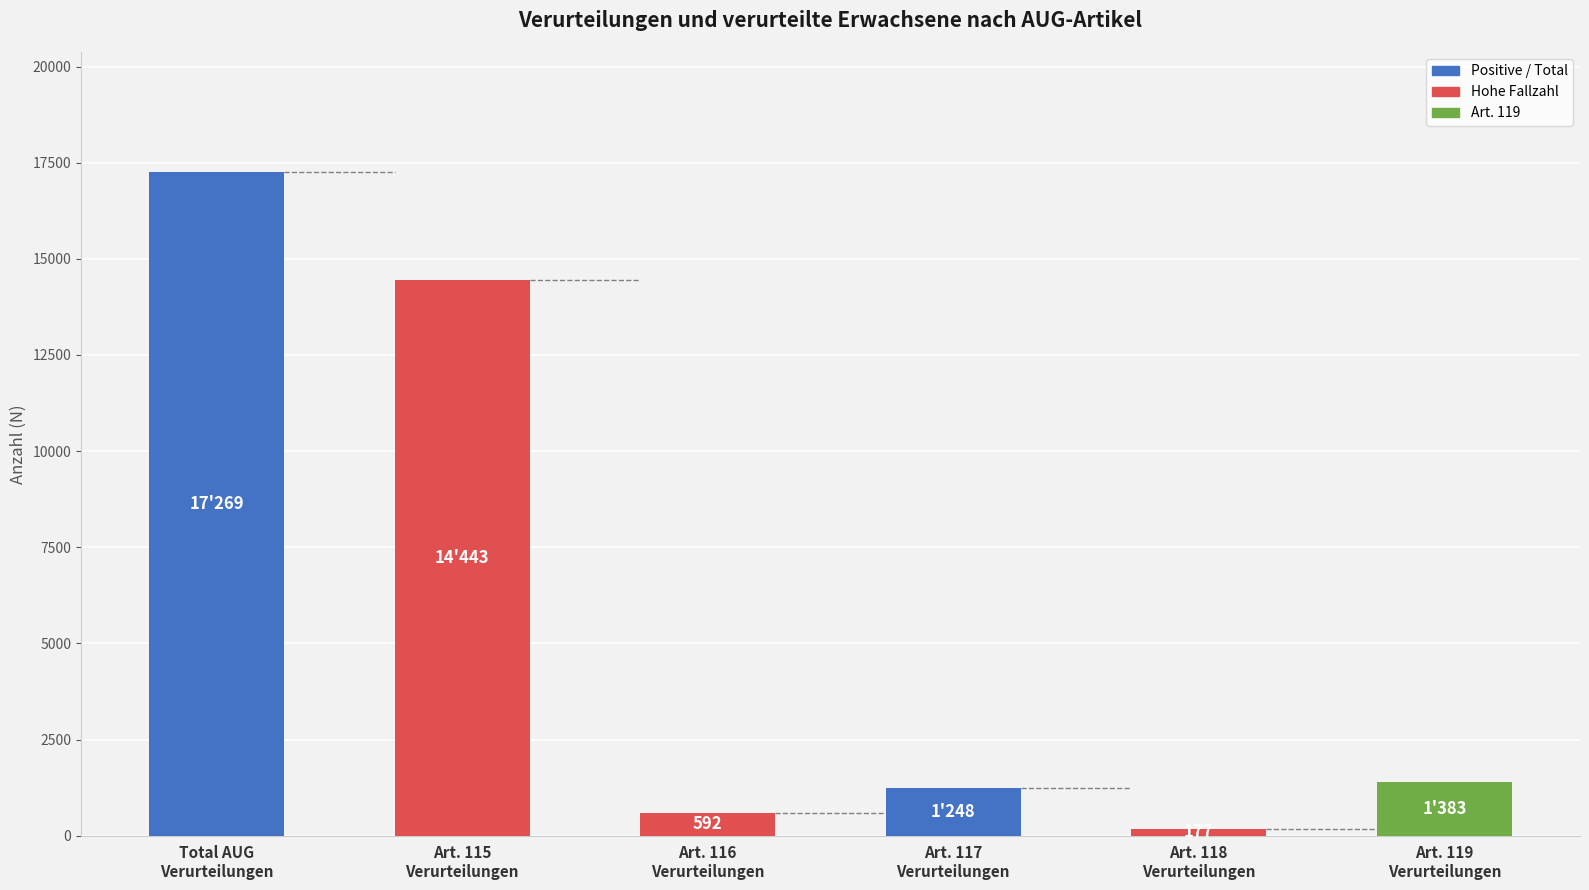

Which has a higher value, Art. 118
Verurteilungen or Art. 116
Verurteilungen?

Art. 116
Verurteilungen